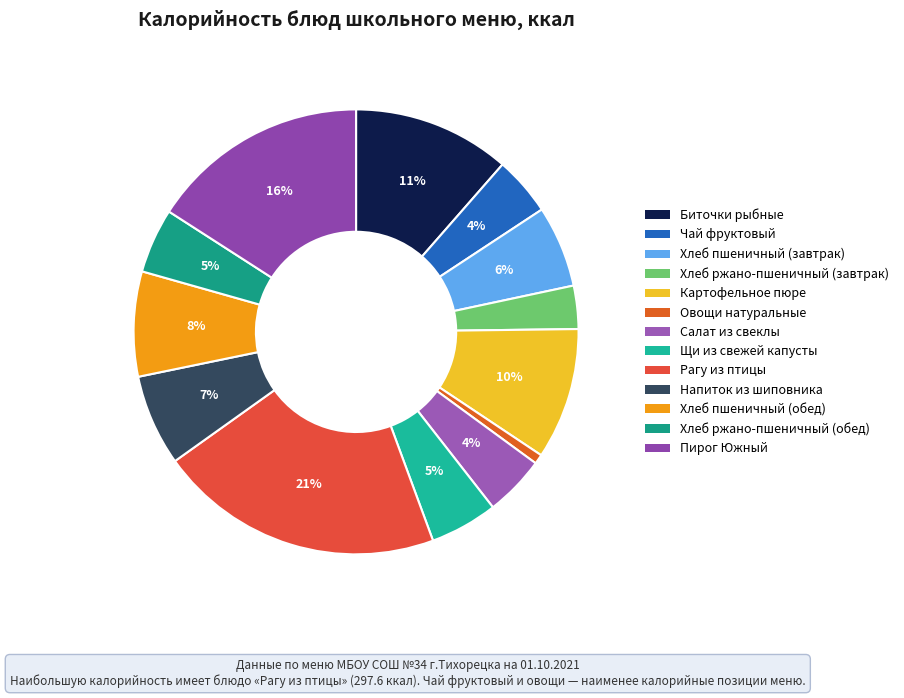

Rank the categories by value from lowest to highest.

Овощи натуральные, Хлеб ржано-пшеничный (завтрак), Чай фруктовый, Салат из свеклы, Хлеб ржано-пшеничный (обед), Щи из свежей капусты, Хлеб пшеничный (завтрак), Напиток из шиповника, Хлеб пшеничный (обед), Картофельное пюре, Биточки рыбные, Пирог Южный, Рагу из птицы